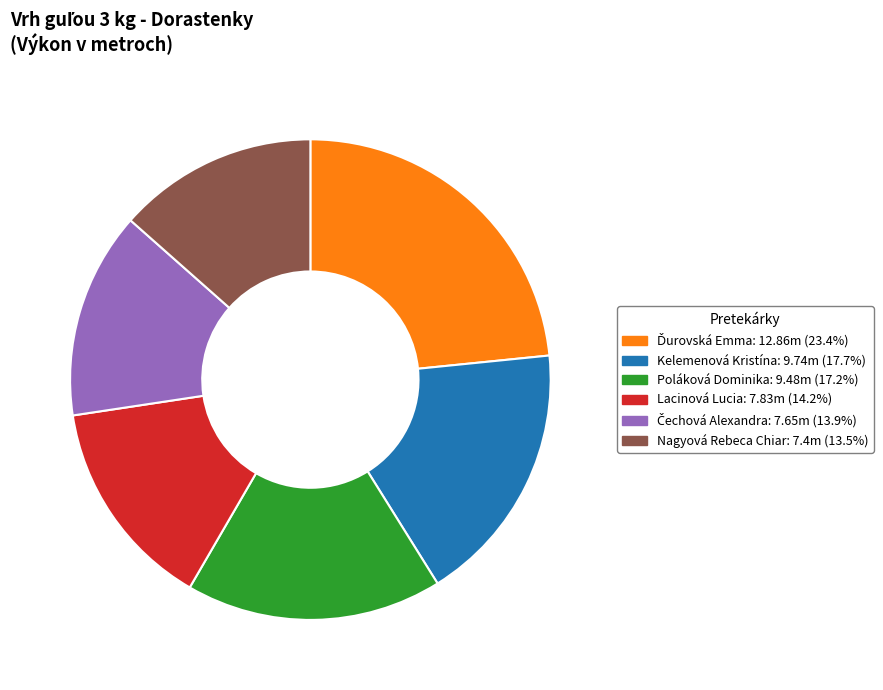

Is the sum of Poláková Dominika and Nagyová Rebeca Chiar greater than half?

No